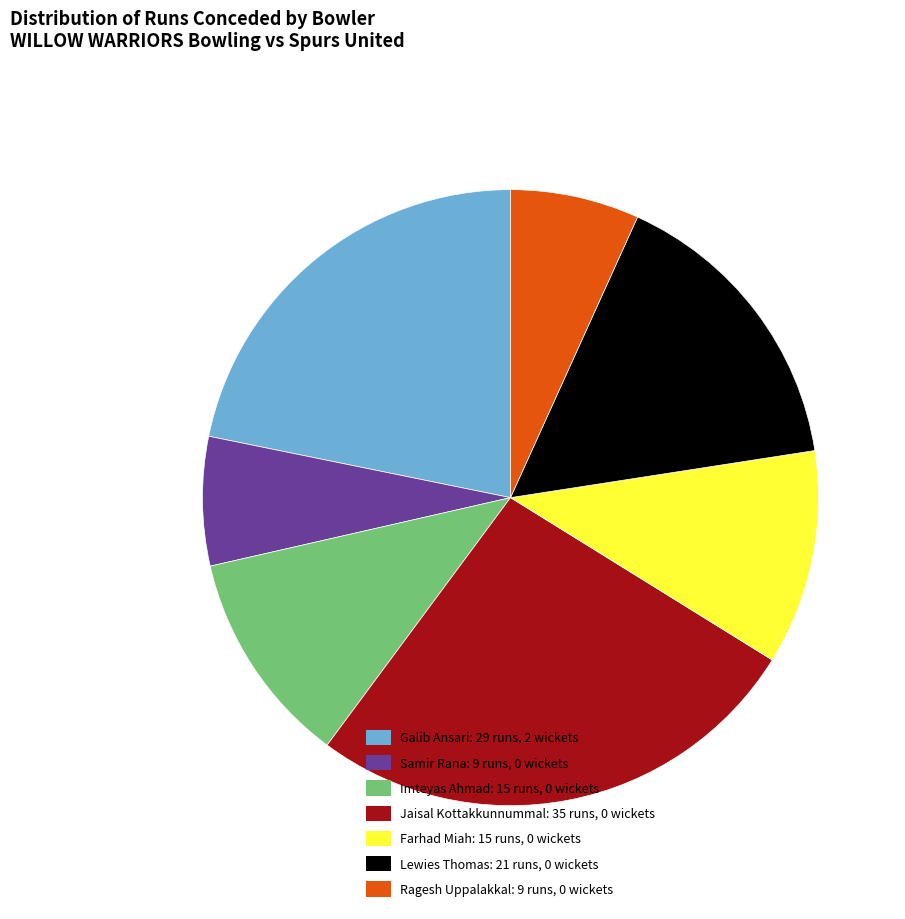

What is the ratio of the value at Galib Ansari: 29 runs, 2 wickets to the value at Farhad Miah: 15 runs, 0 wickets?

1.9